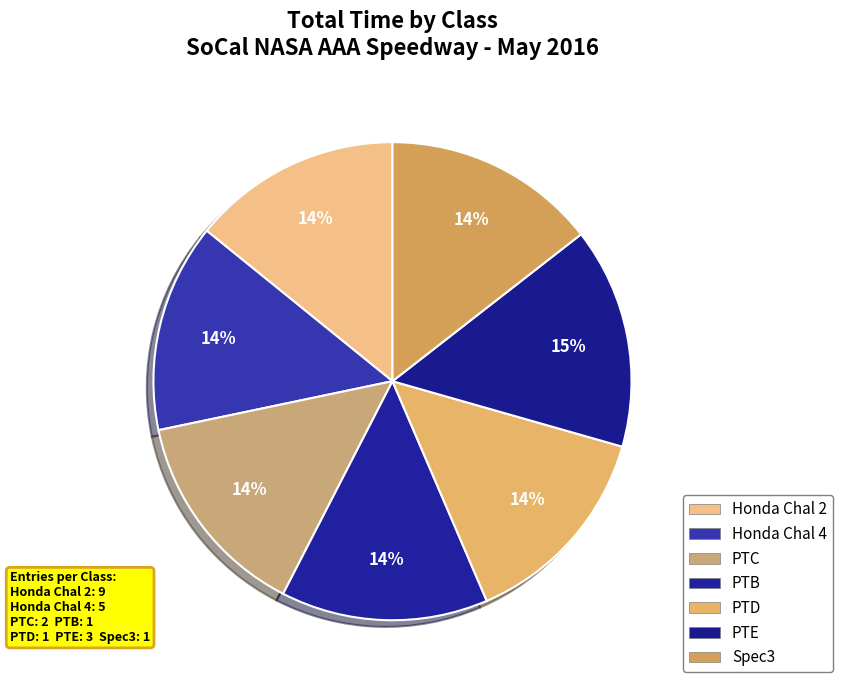

To the nearest percent, what is the difference between the PTC and PTE slice percentages?

1%